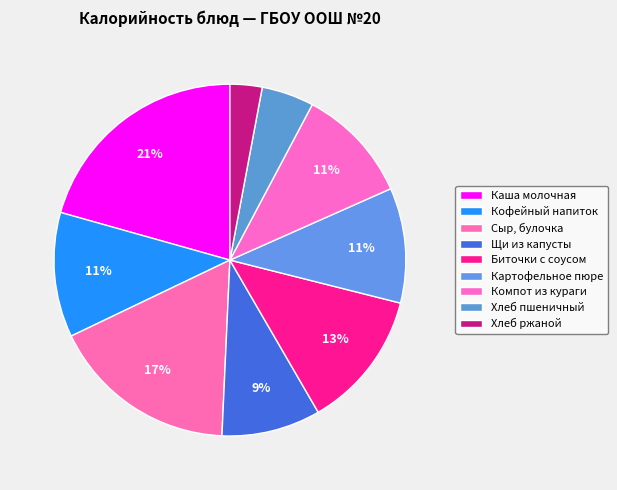

Does Каша молочная represent more than half of the total?

No